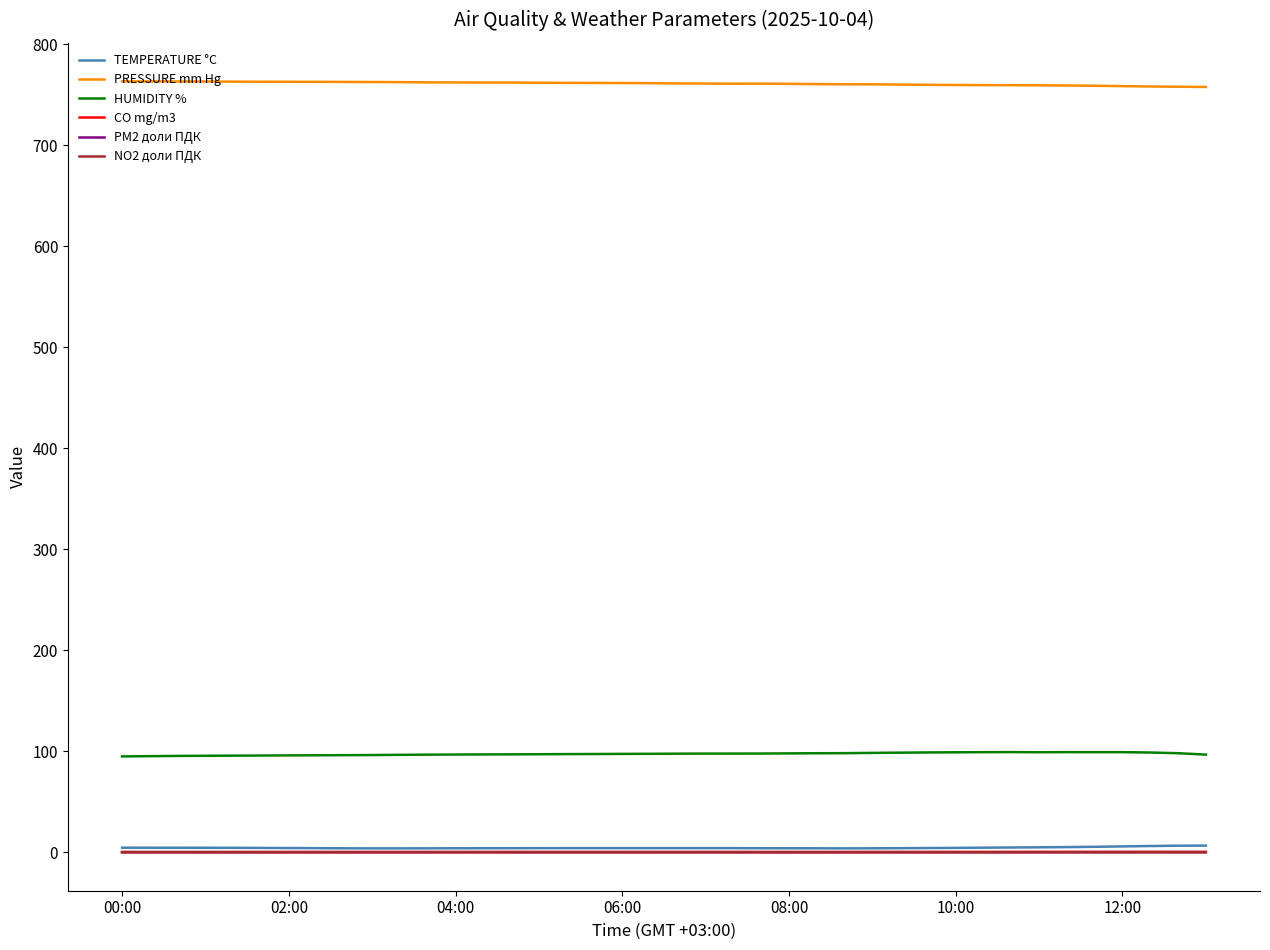

True or false: TEMPERATURE °C and PM2 доли ПДК cross at least once.

False